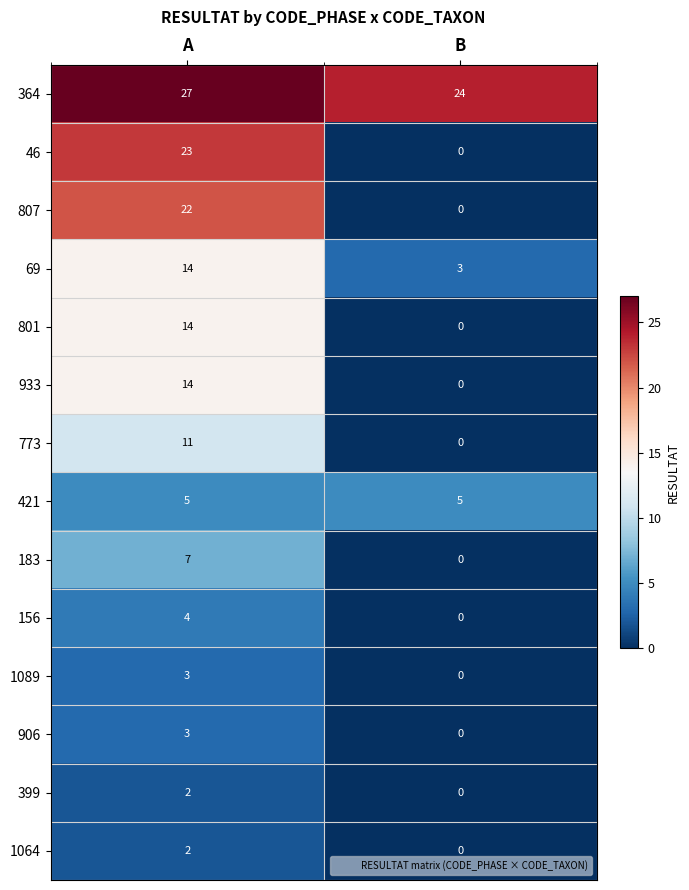

Which series has the largest total across all categories?

364